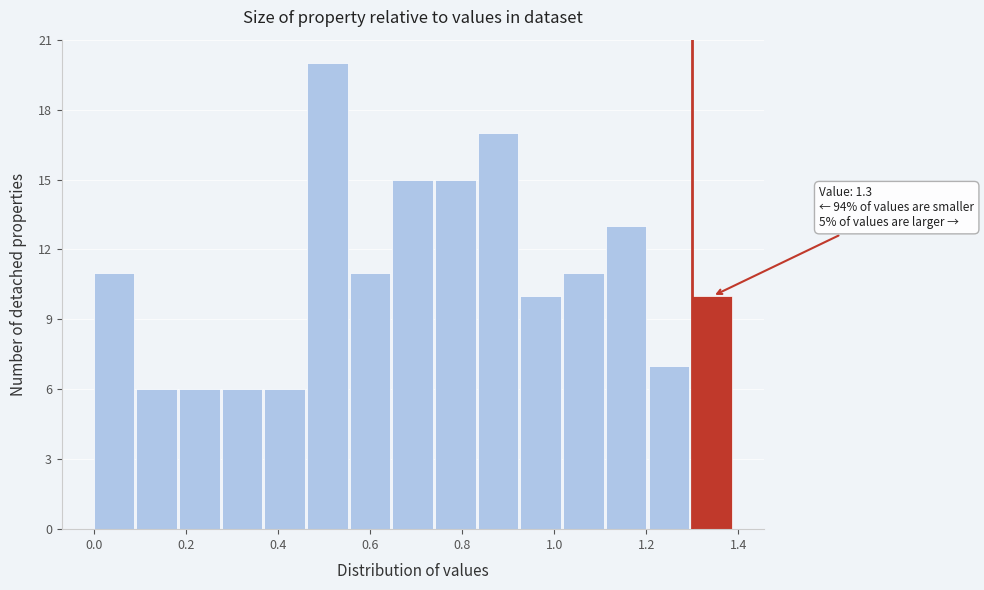

Which range on the x-axis has the tallest bar?

0.46 to 0.56